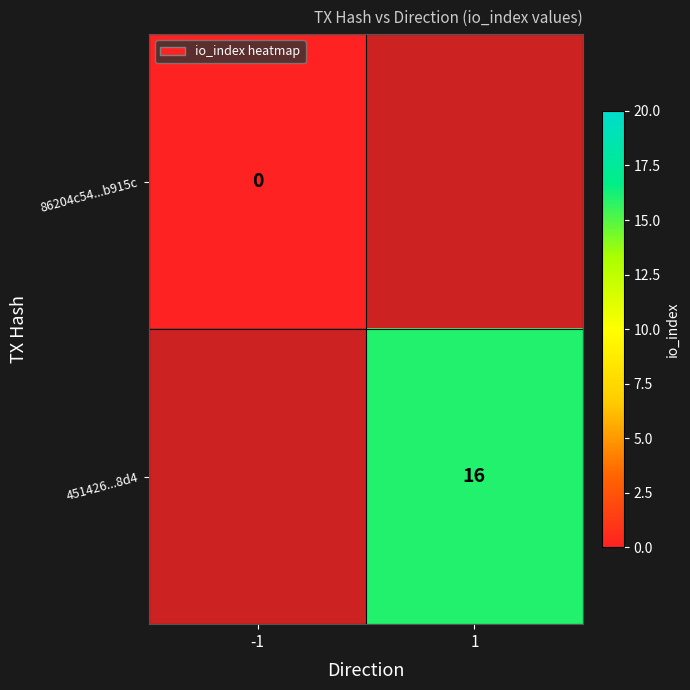

The 451426...8d4 series shows 6 at 1. True or false?

False